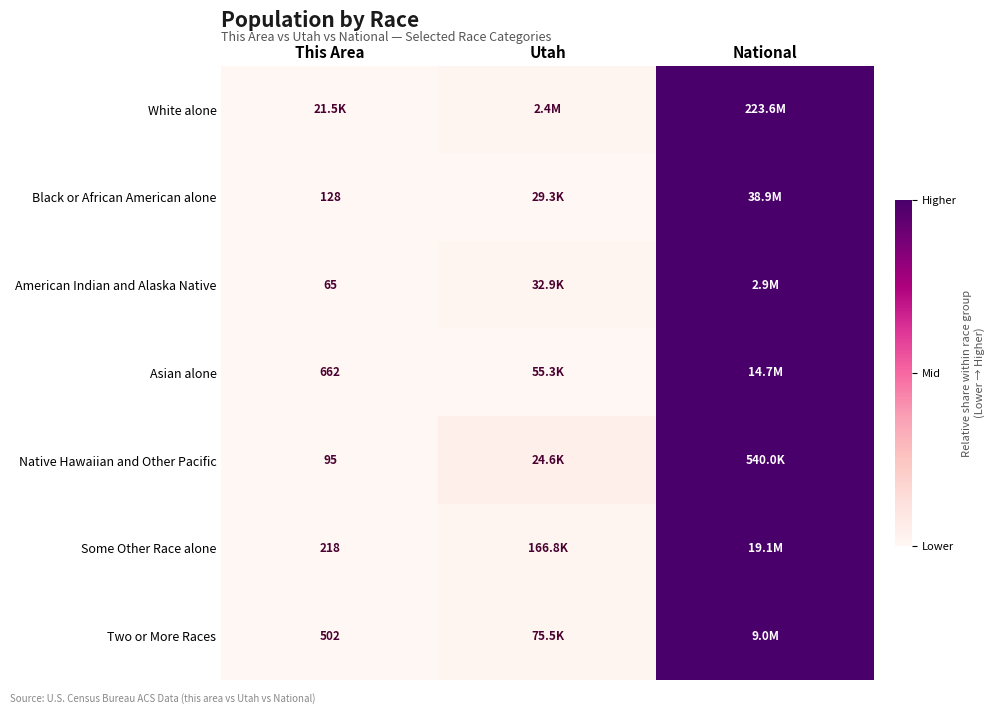

At This Area, list the series in order from largest to smallest.

White alone, Black or African American alone, American Indian and Alaska Native, Asian alone, Native Hawaiian and Other Pacific, Some Other Race alone, Two or More Races